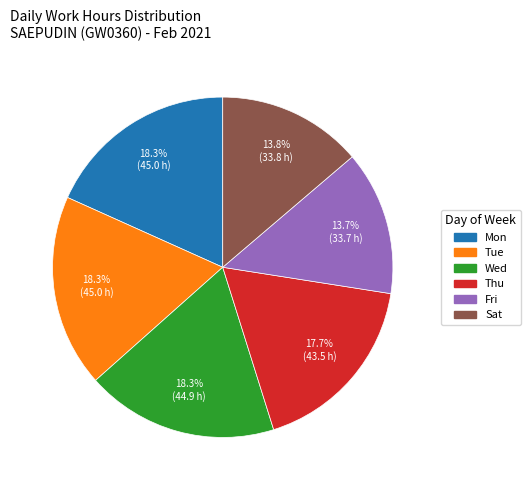

Is there a majority slice in this chart?

No